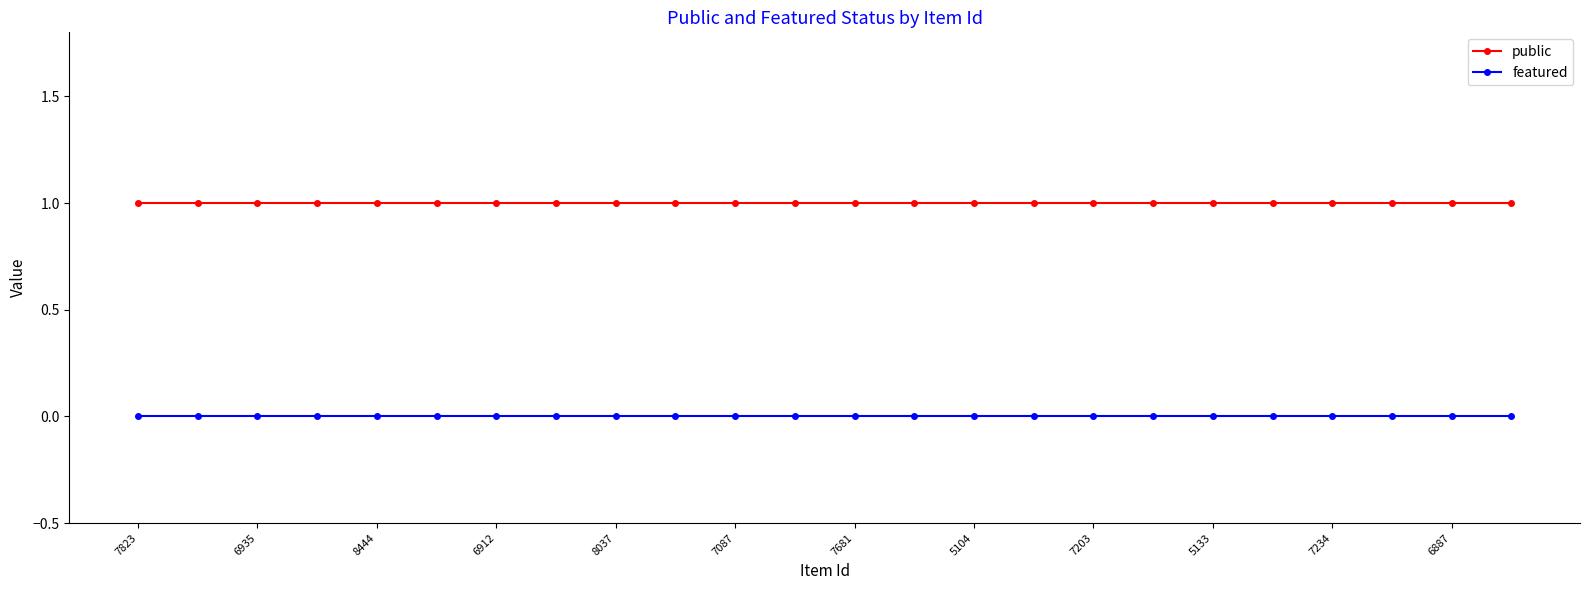

True or false: featured and public intersect in this chart.

False